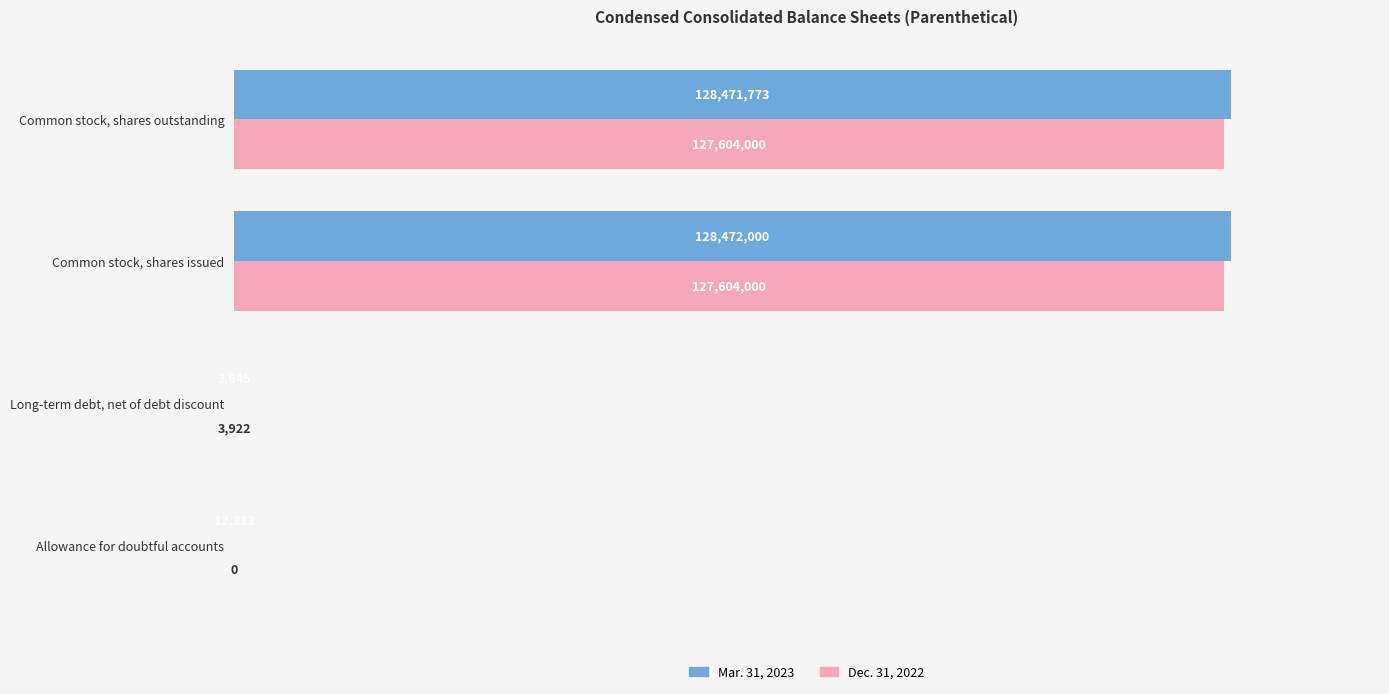

What are all the series names shown in the legend?

Mar. 31, 2023, Dec. 31, 2022